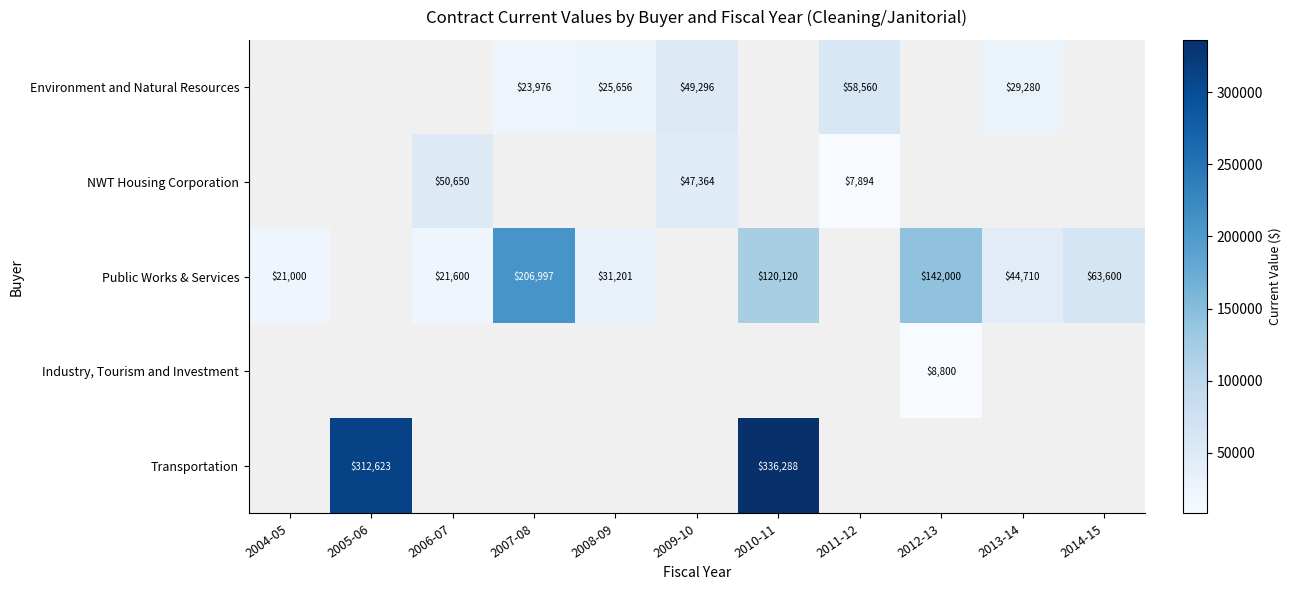

How many distinct data groups are displayed?

5